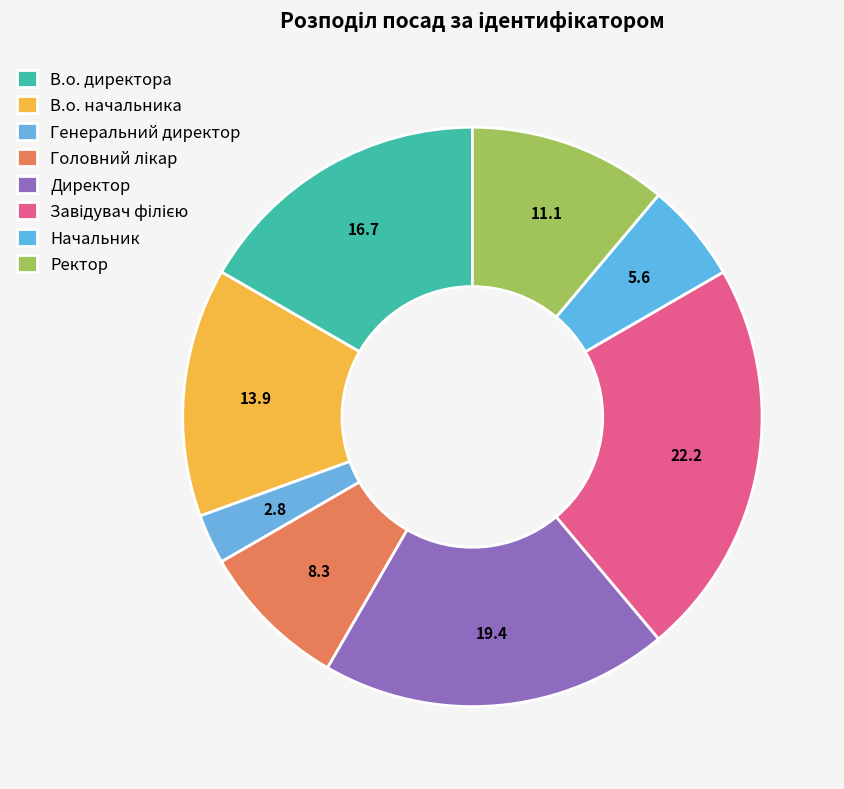

Count the number of slices in the pie.

8